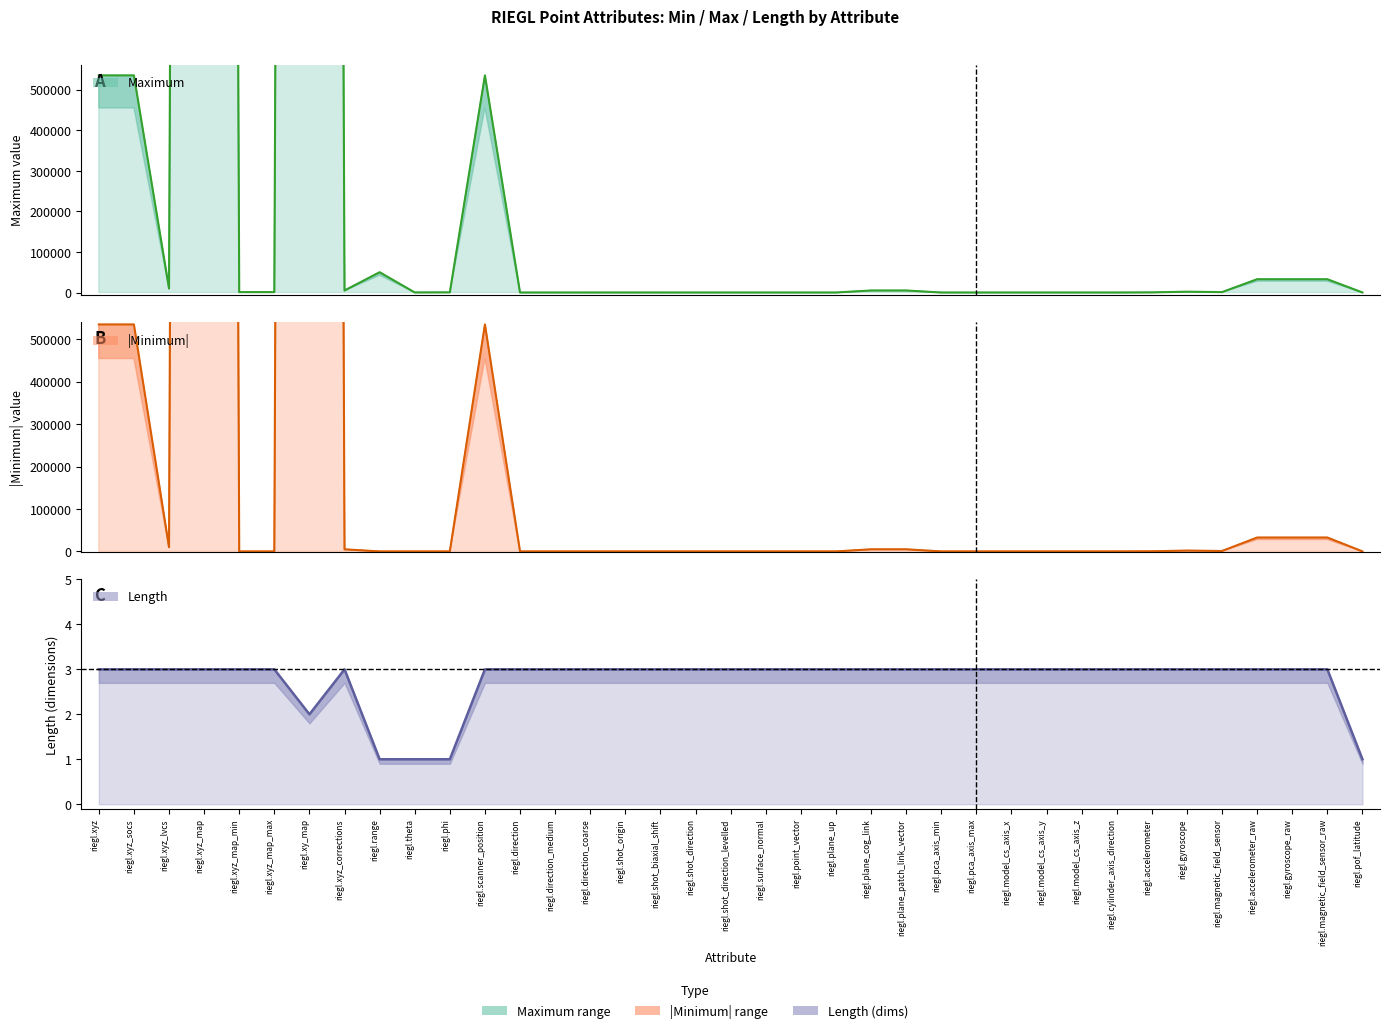

How many positive values does the Minimum series have?

32